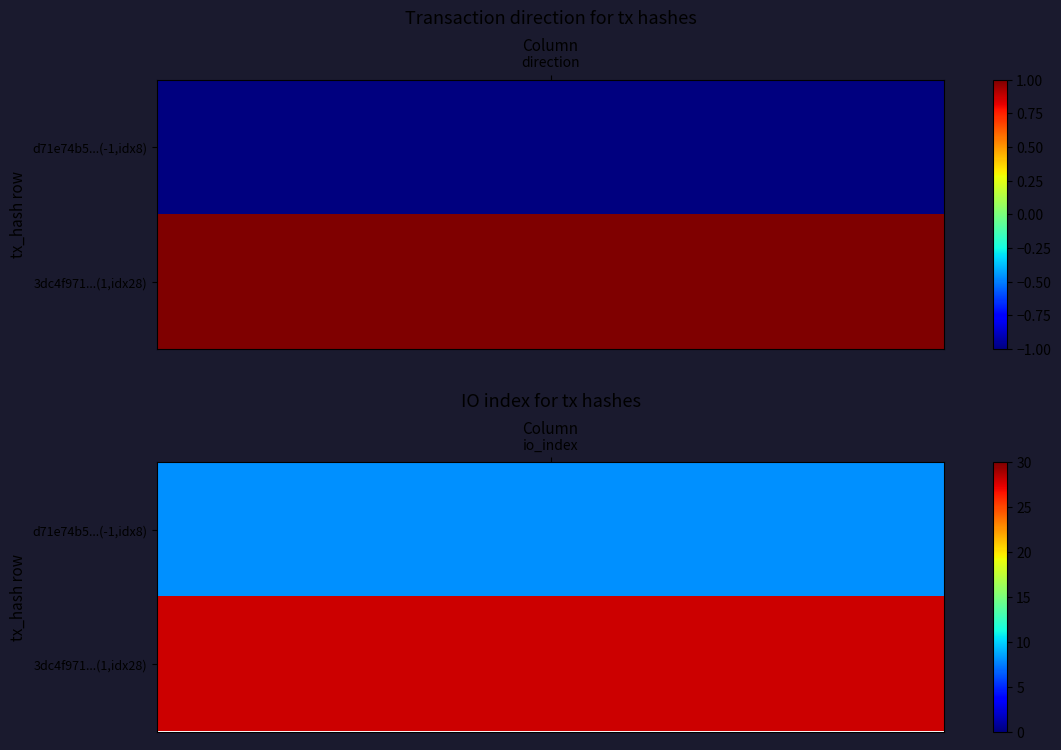

The d71e74b5dc70a63b73566c168fdb8b30a65fa3f series shows -1 at 0. True or false?

True